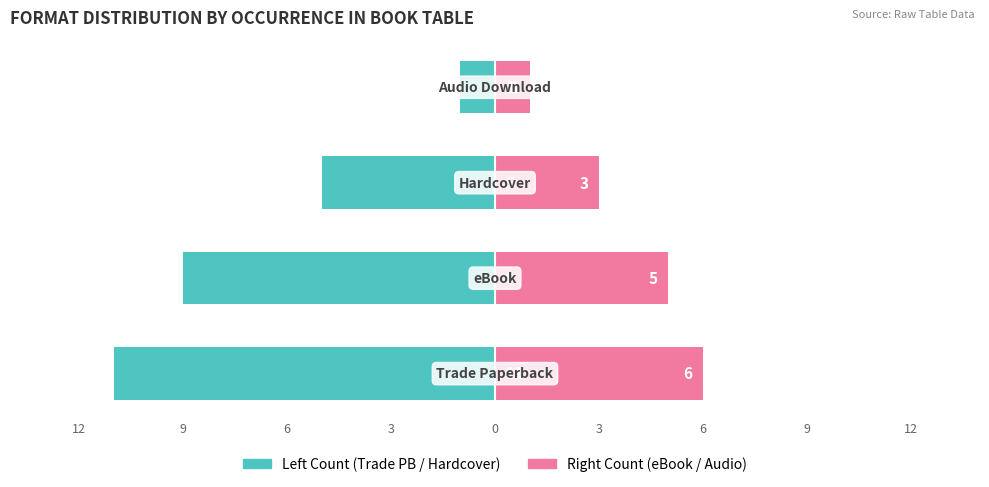

The value of Trade Paperback / Primary at 9 is -4. True or false?

False